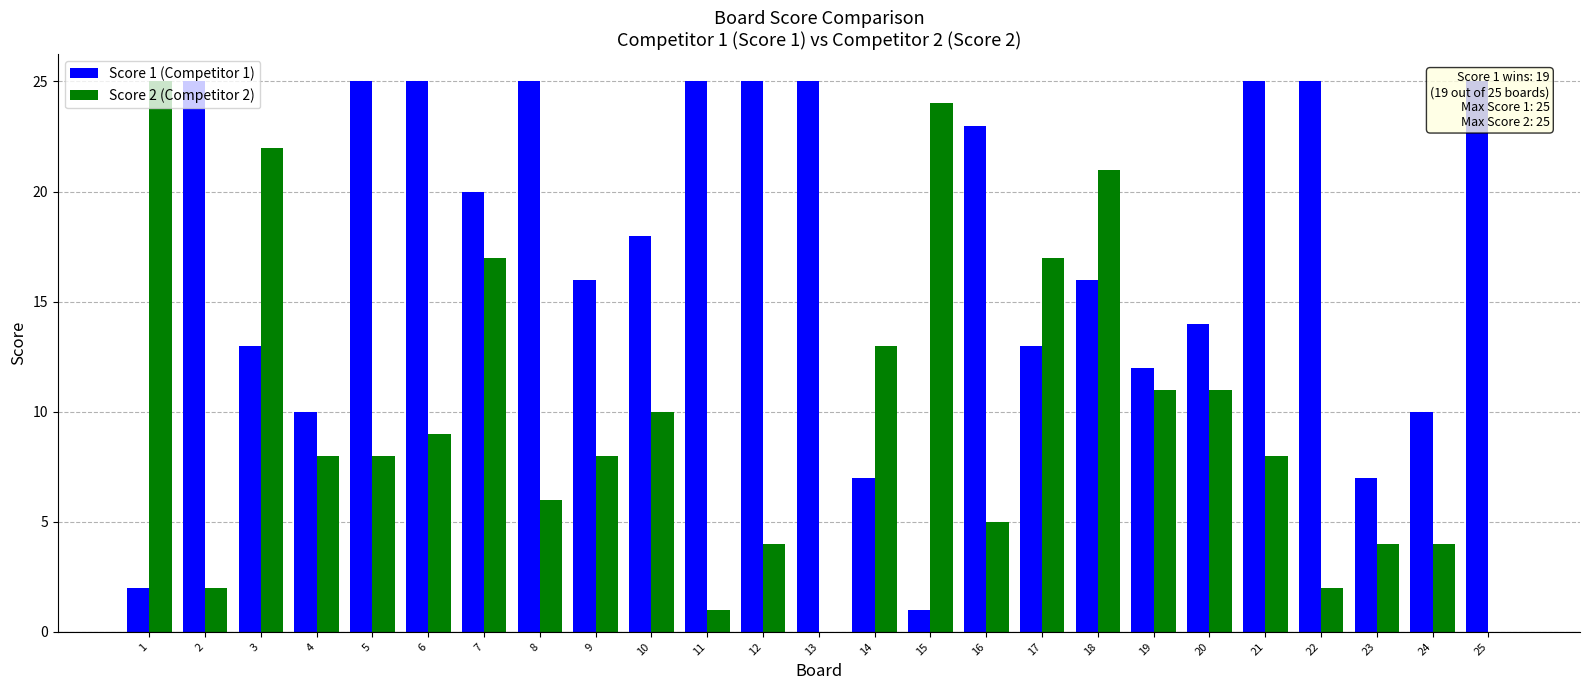

Reading left to right, extract all data points from this chart.

Score 1 (Competitor 1): 2	25	13	10	25	25	20	25	16	18	25	25	25	7	1	23	13	16	12	14	25	25	7	10	25
Score 2 (Competitor 2): 25	2	22	8	8	9	17	6	8	10	1	4	0	13	24	5	17	21	11	11	8	2	4	4	0